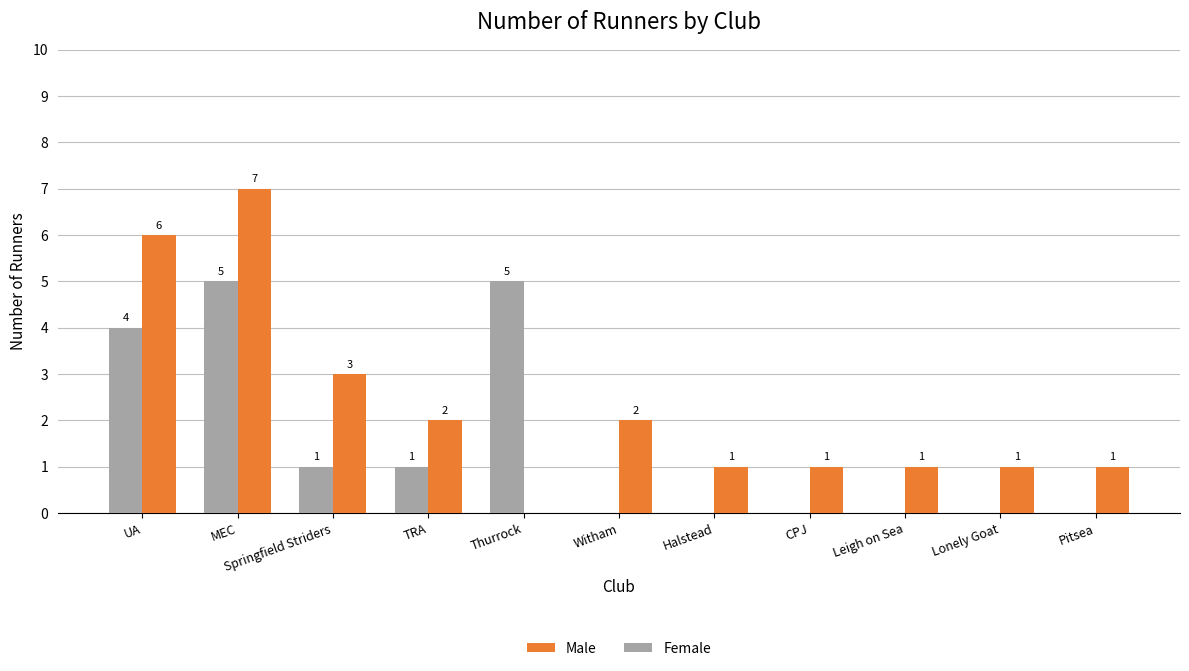

Between MEC and Leigh on Sea, which series saw the biggest shift?

Male